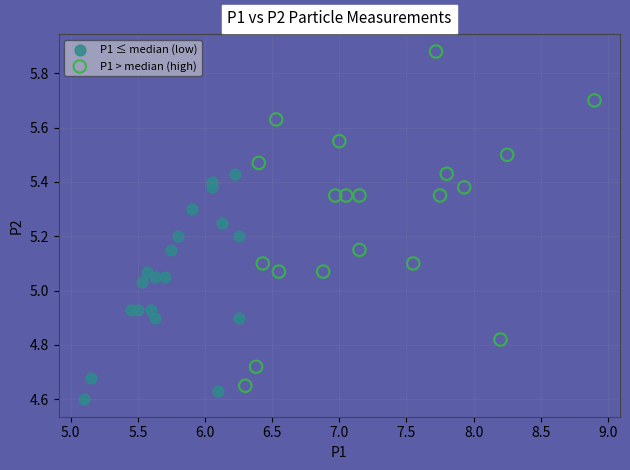

Which series contains the lowest Y value?

P1 ≤ median (low)